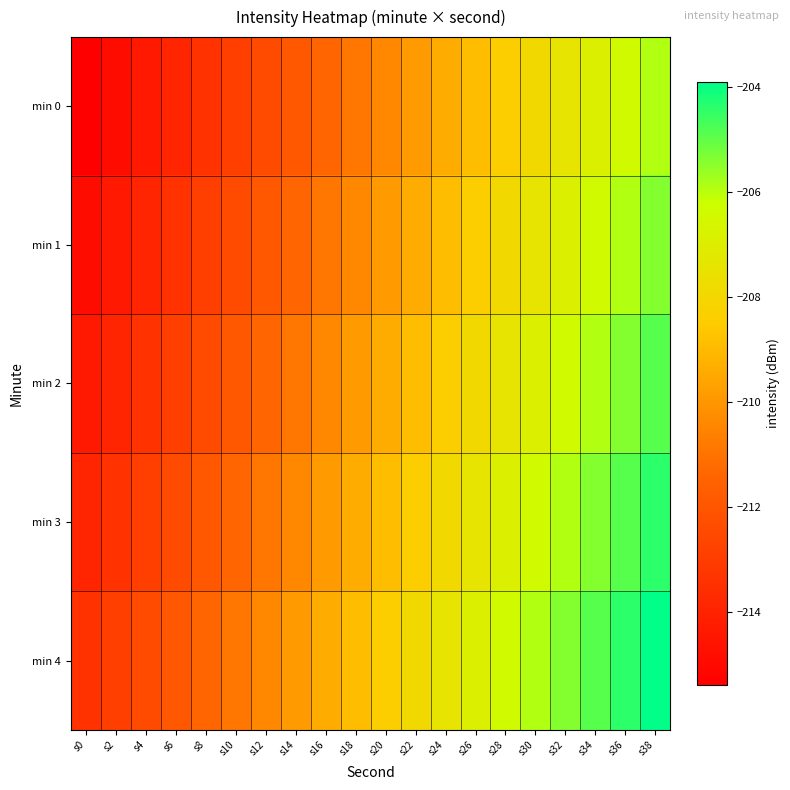

What is the total value across all series at s38?

-1024.5